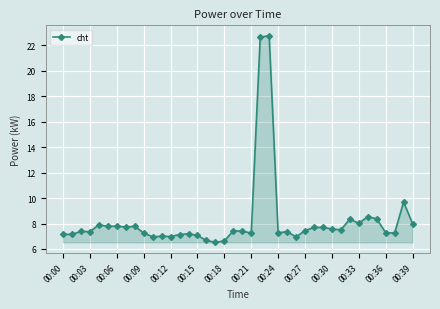

What is the minimum value shown in the chart?

6.5